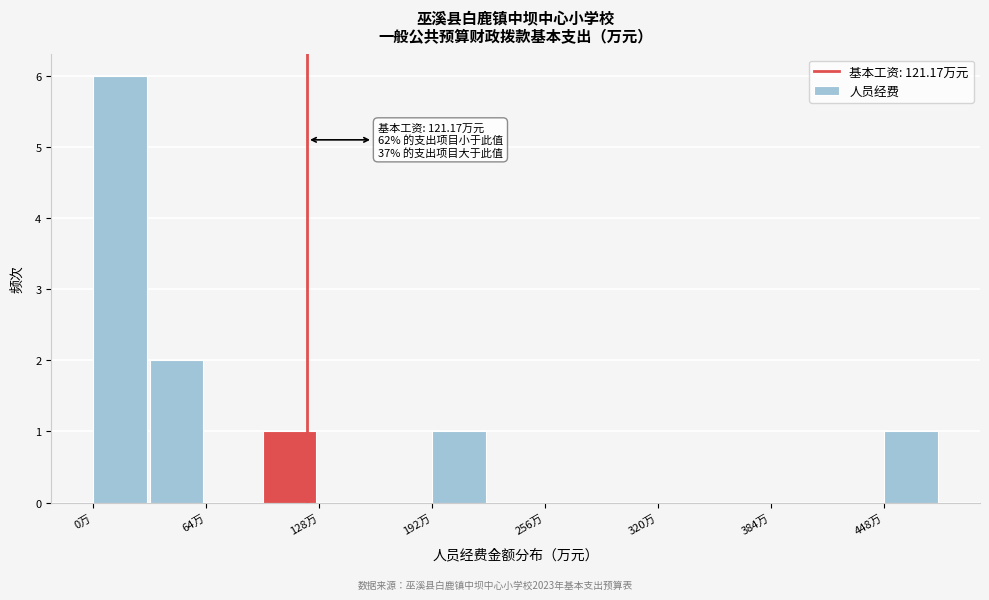

Around what value on the x-axis is the tallest bar? Give the approximate position of its centre, as read against the axis.

20